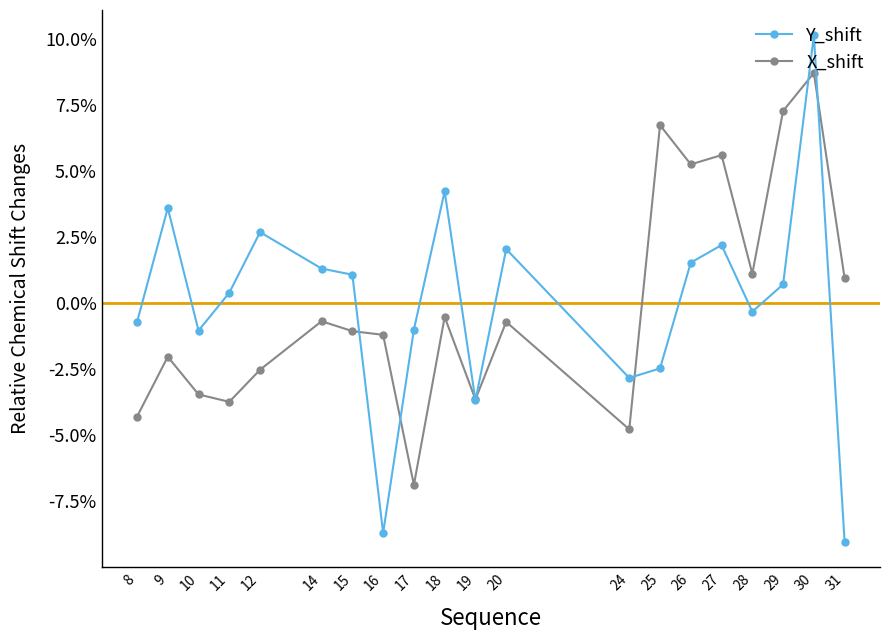

Which series ends up on top after the final intersection of X_shift and Y_shift?

X_shift